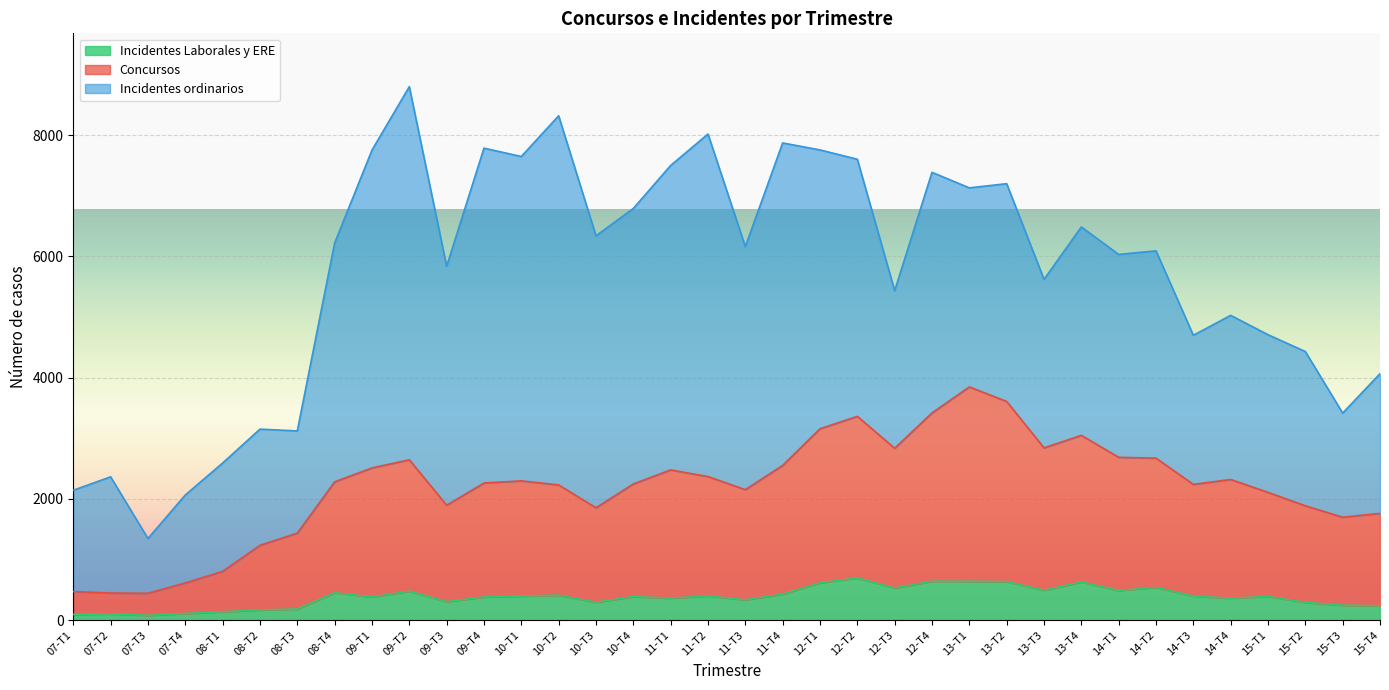

Which has a higher value, 14-T4 or 13-T3?

13-T3